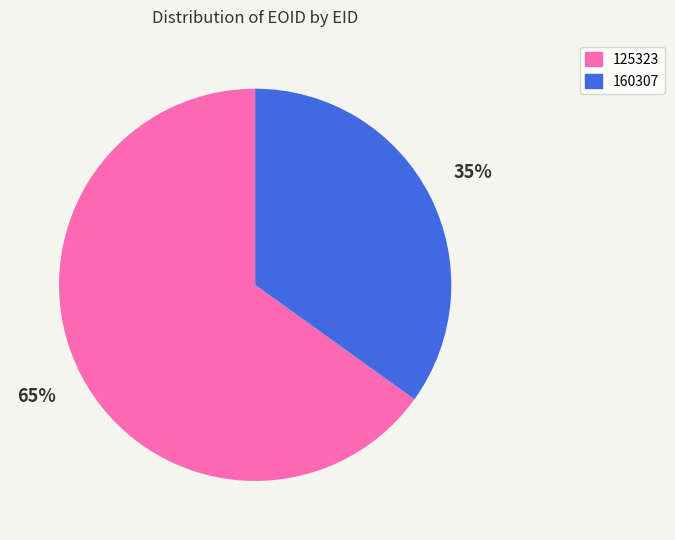

What percentage is the 160307 slice, to the nearest percent?

35%